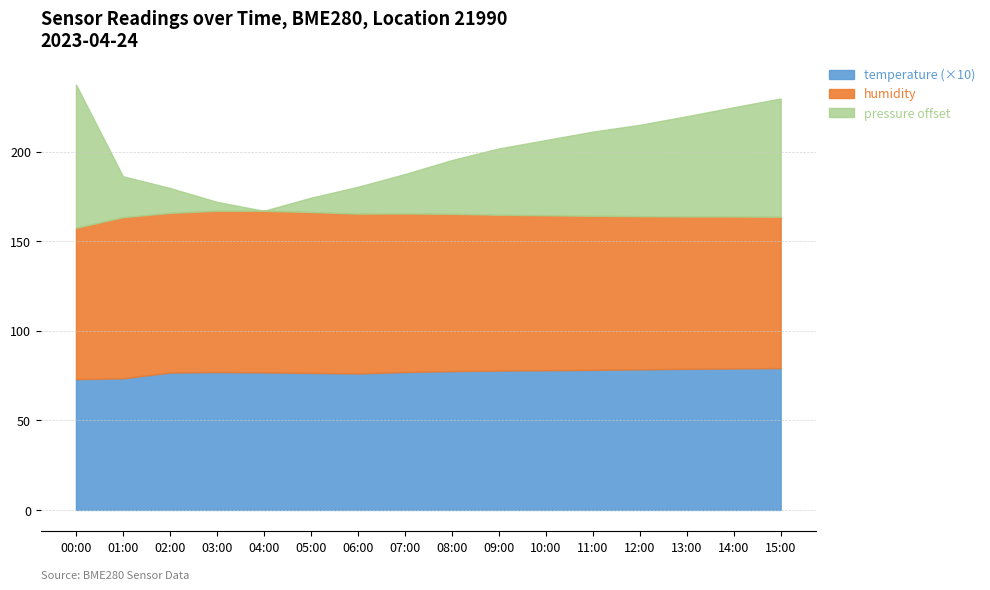

What is the difference between the pressure values at 01:00 and 03:00?

15.0